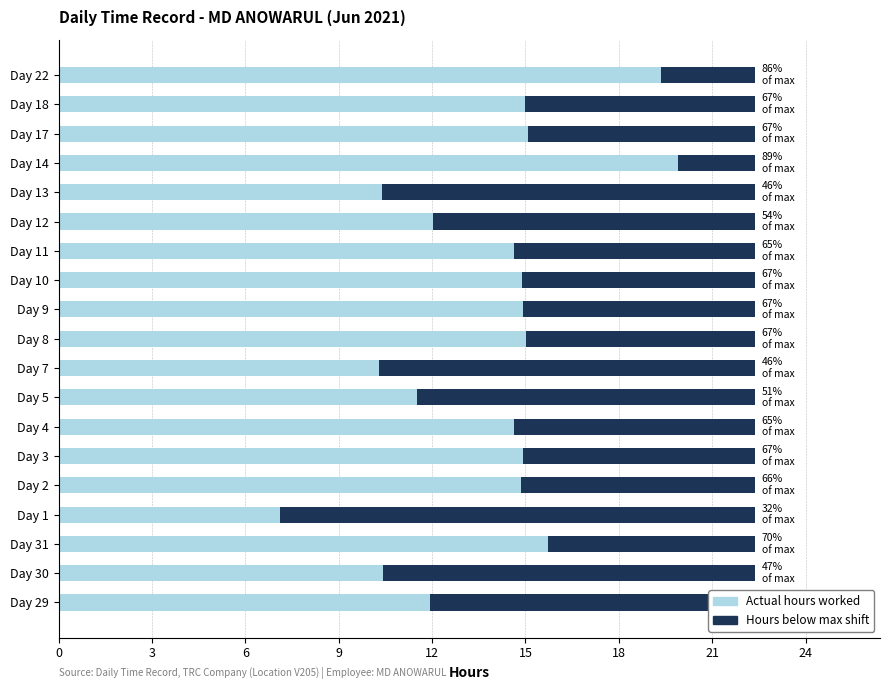

What are all the series names shown in the legend?

Actual hours worked, Hours below max shift